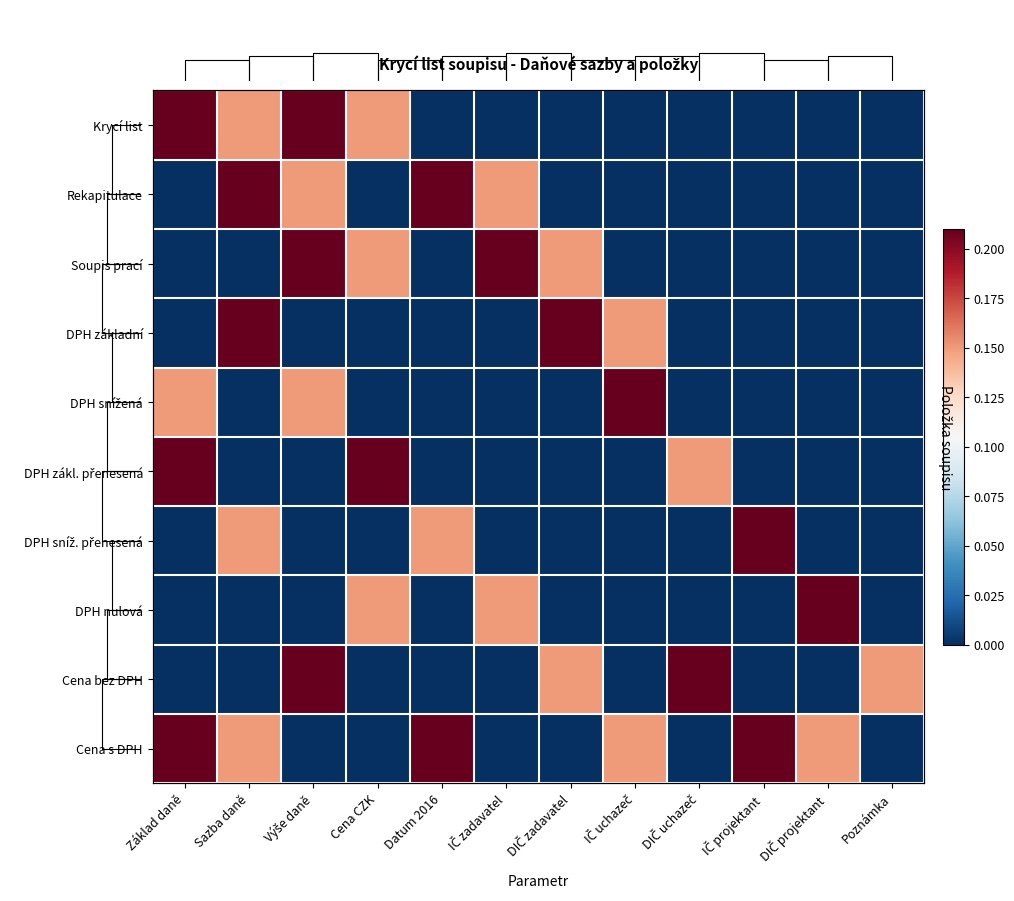

The DPH zákl. přenesená series shows 0.0 at DIČ zadavatel. True or false?

True